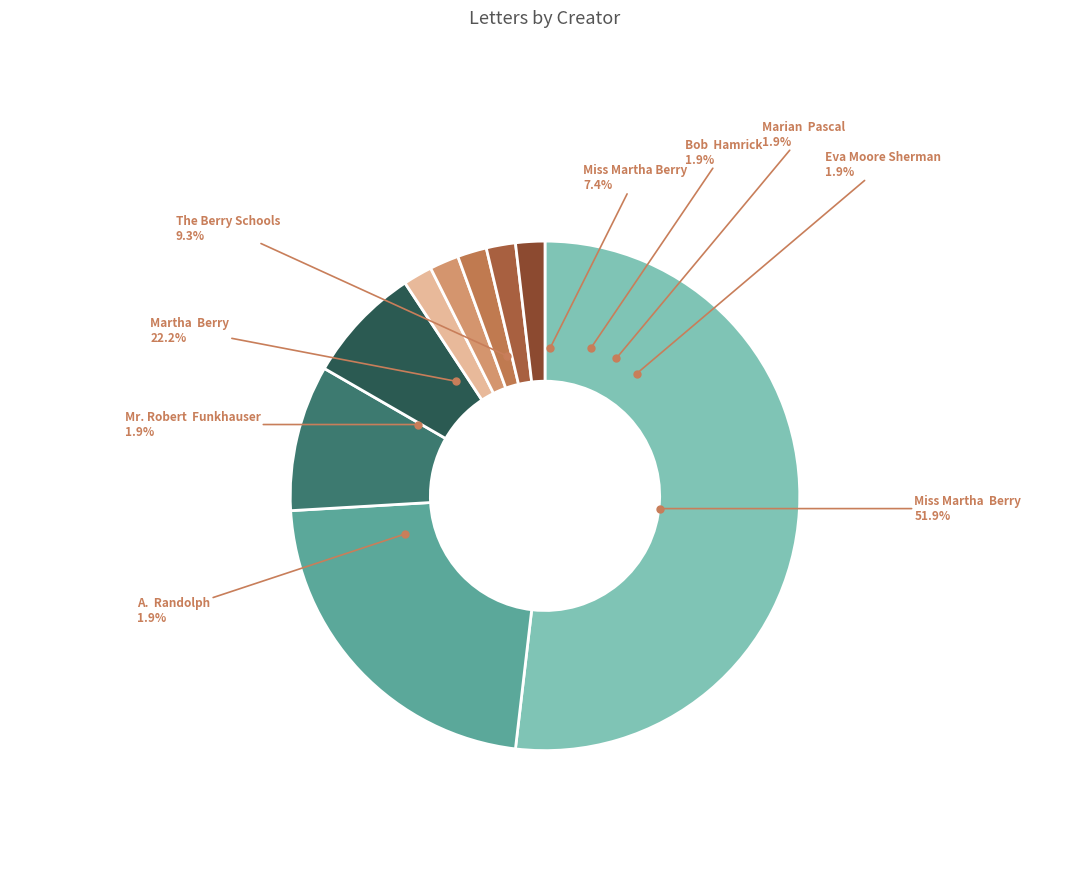

Do The Berry Schools and Miss Martha  Berry together represent more than half of the pie?

Yes